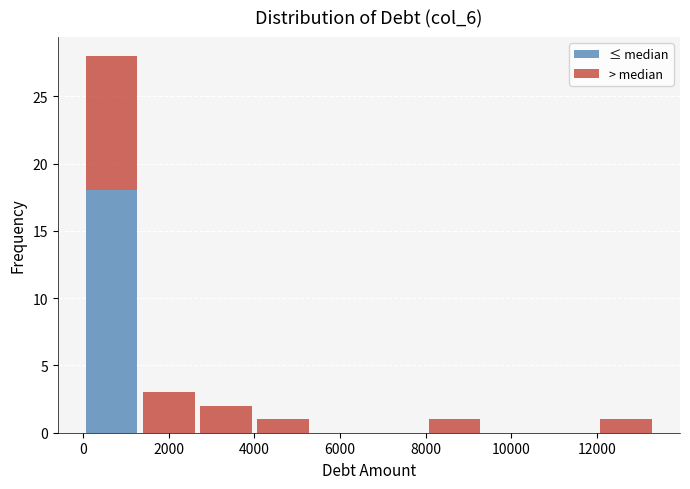

Reading left to right, list every stacked bar in this chart as the range it spans on the x-axis followed by its total height. Neither the bar edges nor the heights are printed on the chart, so give them approximately, as read against the axes.

0 to 1400: 28
1400 to 2600: 3
2600 to 4000: 2
4000 to 5400: 1
5400 to 6600: 0
6600 to 8000: 0
8000 to 9400: 1
9400 to 10600: 0
10600 to 12000: 0
12000 to 13400: 1